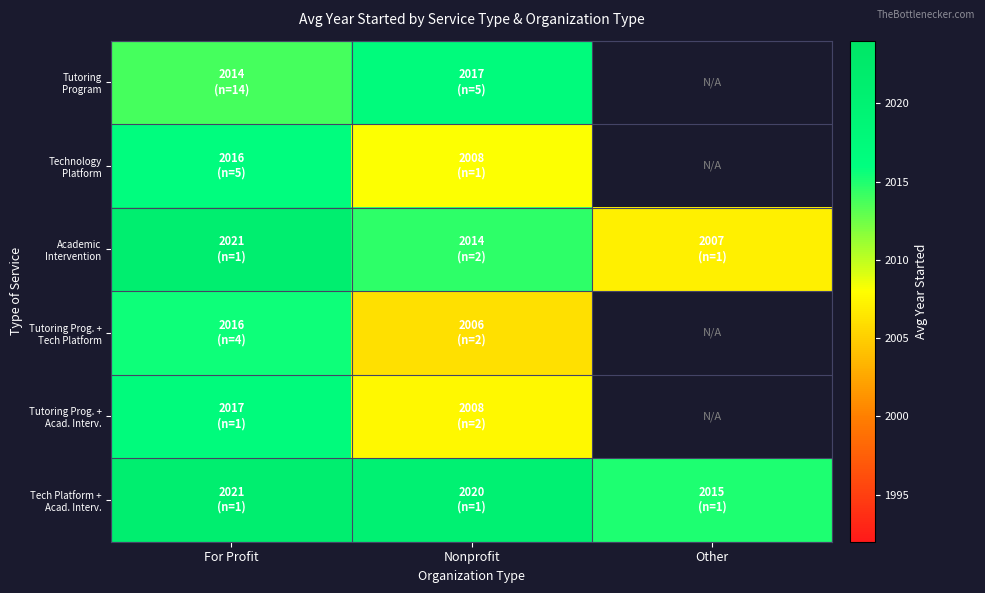

What is the difference between the maximum and minimum values in the Tutoring Program series?

3.1